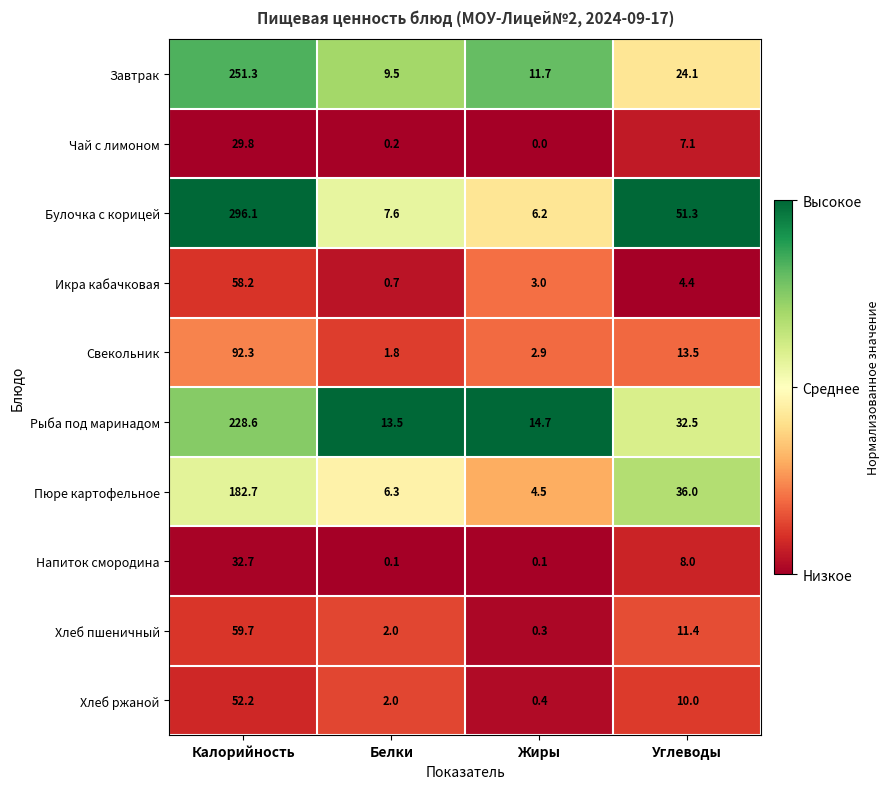

At how many categories does at least one series exceed 0?

4